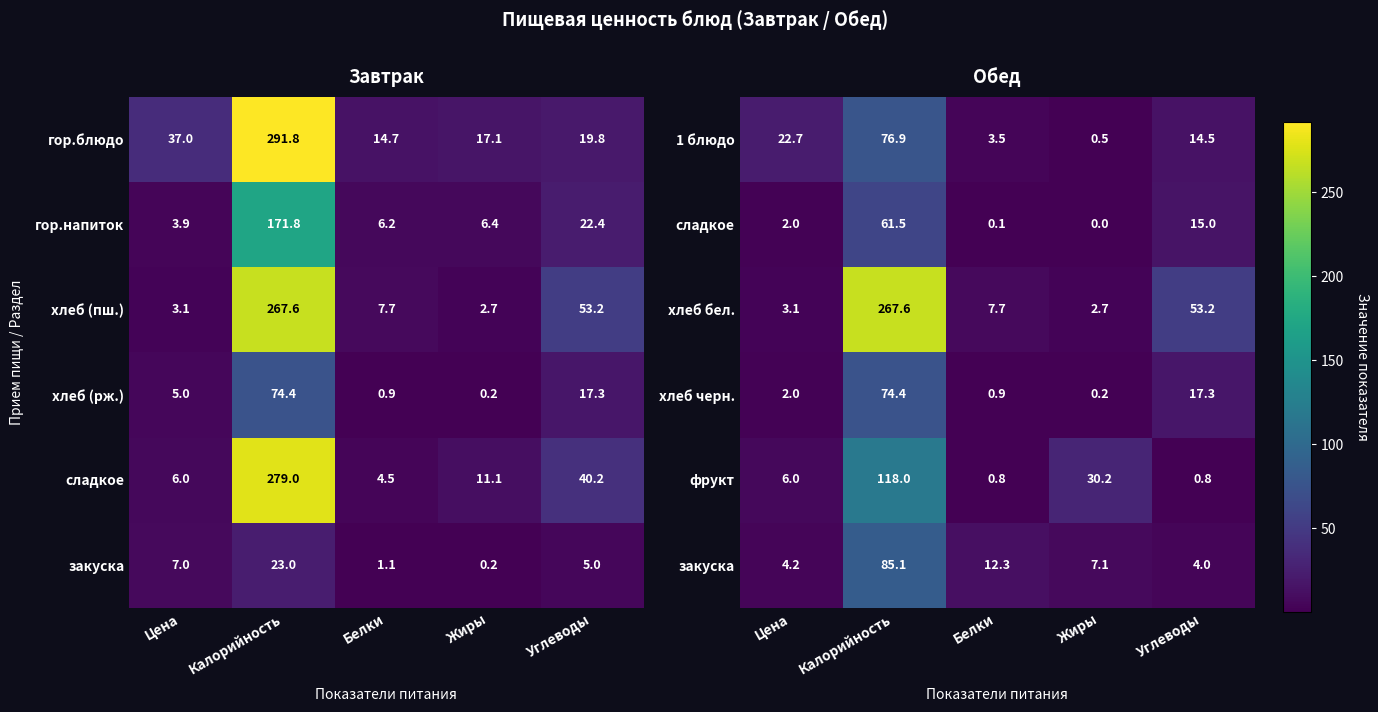

How many categories are shown in the chart?

5